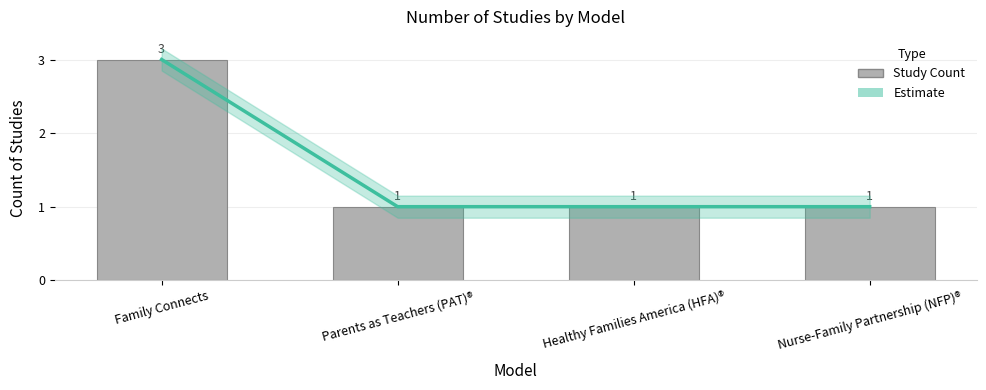

What are all the series names shown in the legend?

Estimate, Study Count